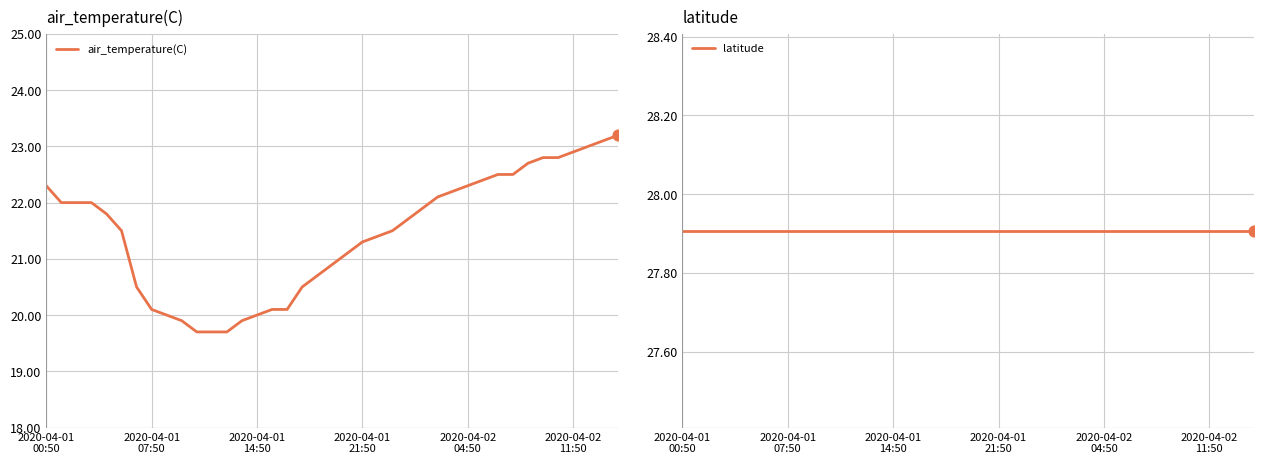

Which series contains the lowest Y value?

air_temperature(C)